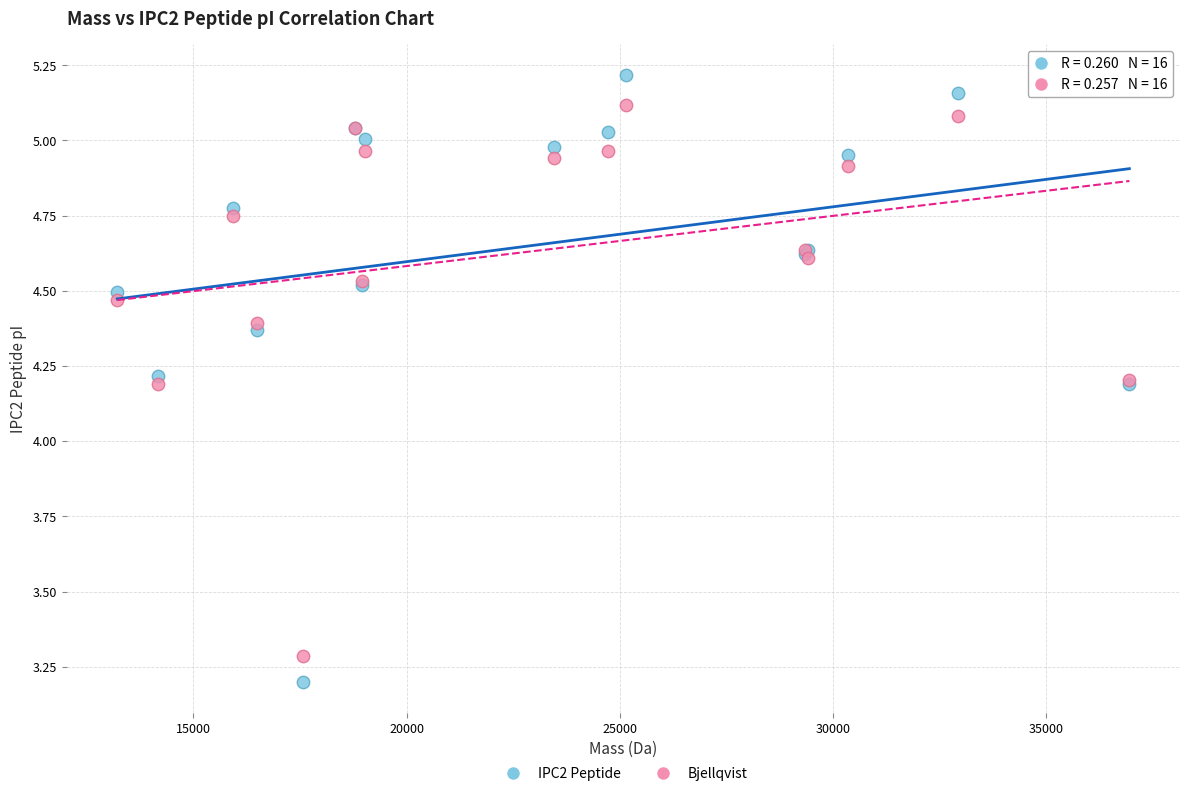

Which series contains the lowest Y value?

IPC2 Peptide